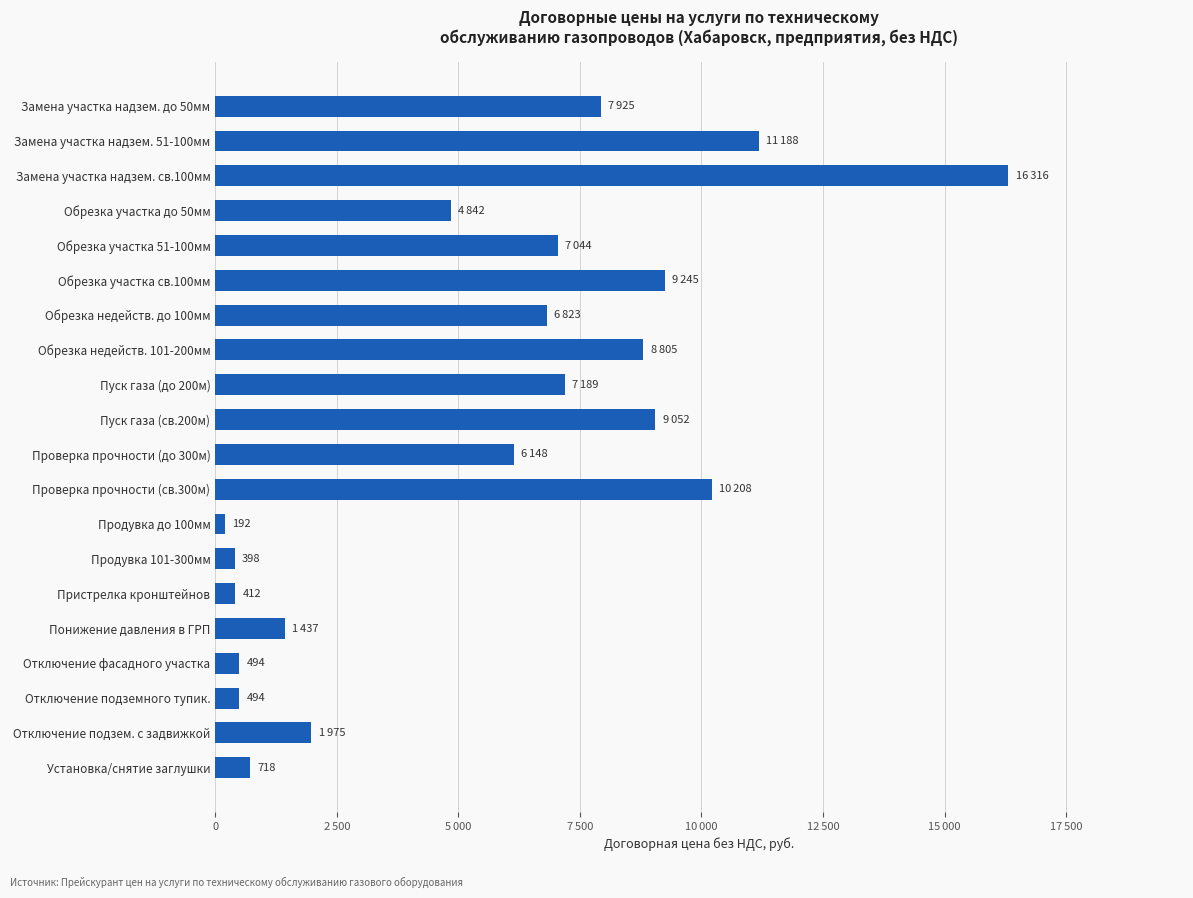

What is the average value?

5545.3